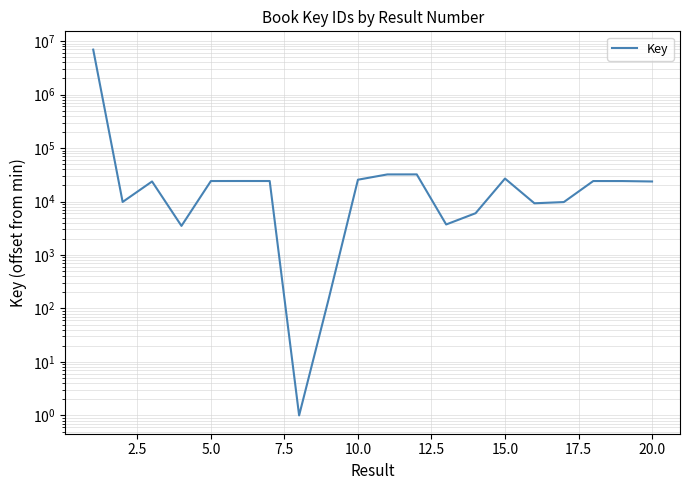

What is the sum of all values?

7257854